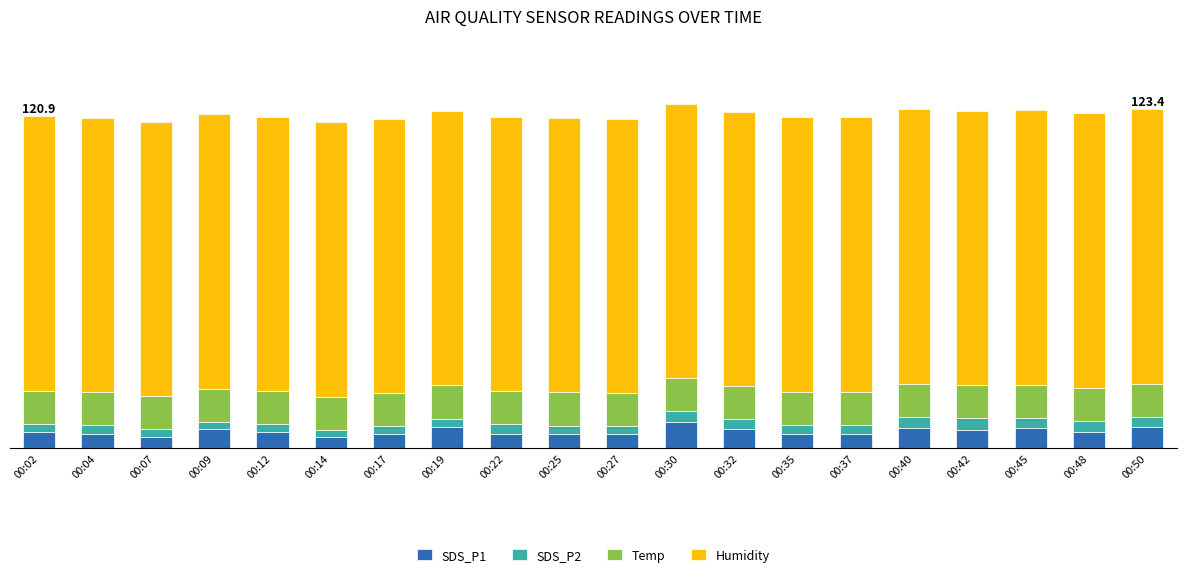

Between 00:37 and 00:09, which is larger?

00:09